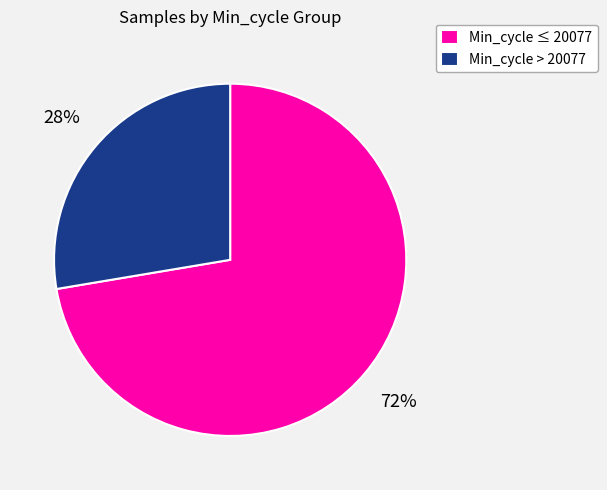

To the nearest percent, what is the average slice percentage?

50%